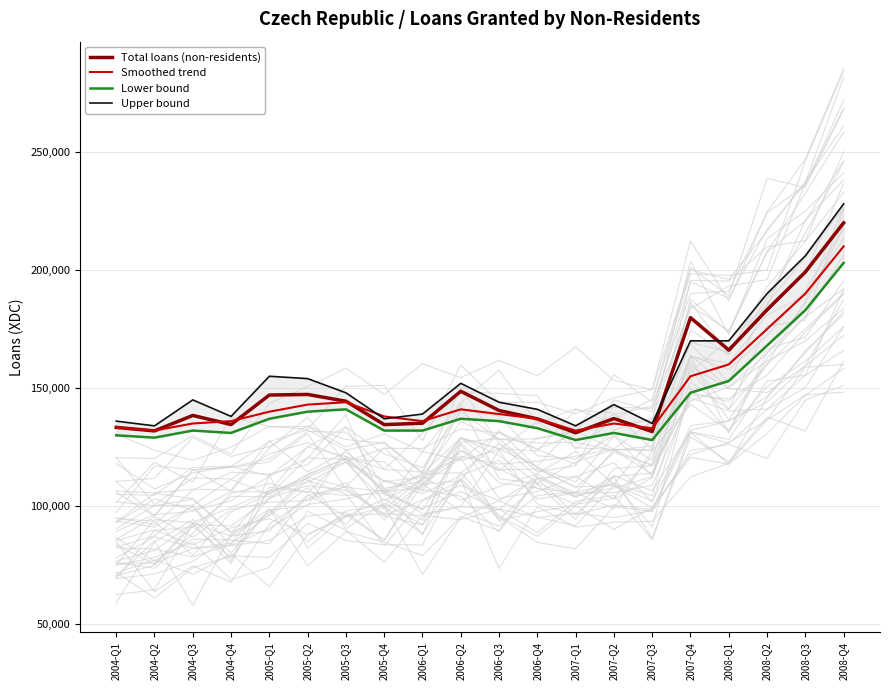

True or false: Smoothed trend and Total loans (non-residents) cross at least once.

True